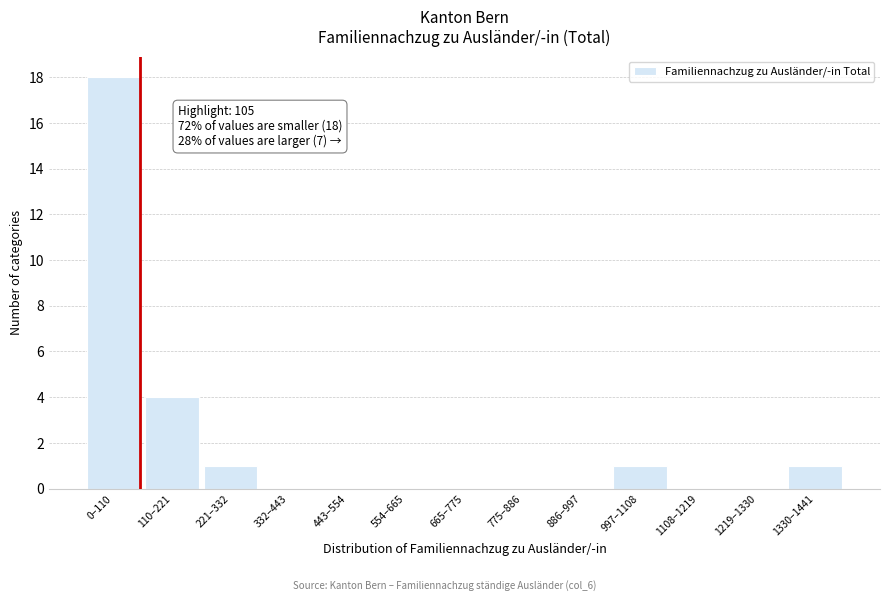

Reading left to right, list all the values displayed in this chart.

0–110=18	110–221=4	221–332=1	332–443=0	443–554=0	554–665=0	665–775=0	775–886=0	886–997=0	997–1108=1	1108–1219=0	1219–1330=0	1330–1441=1